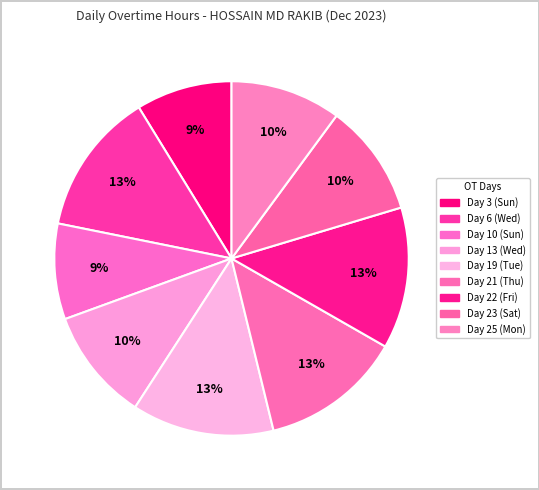

How many slices are in this pie chart?

9